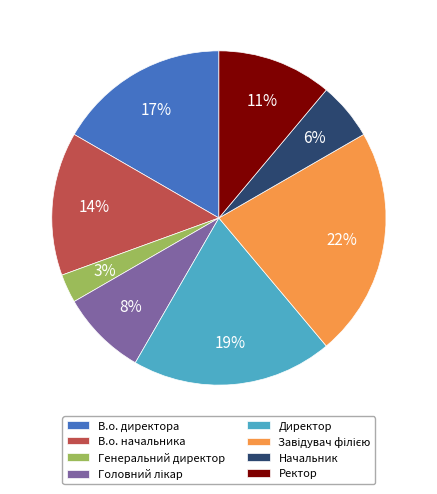

Does Начальник represent more than half of the total?

No